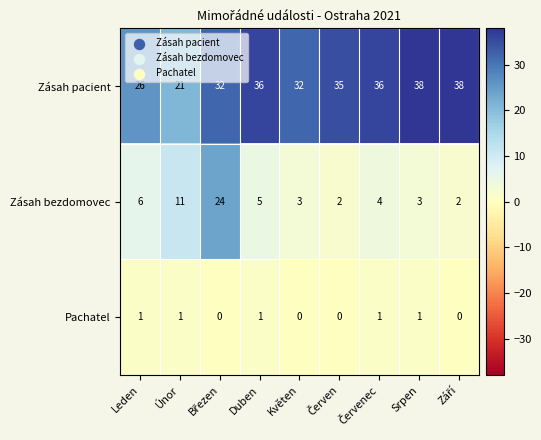

Reading left to right, list all the values displayed in this chart.

Zásah pacient: 26	21	32	36	32	35	36	38	38
Zásah bezdomovec: 6	11	24	5	3	2	4	3	2
Pachatel: 1	1	0	1	0	0	1	1	0